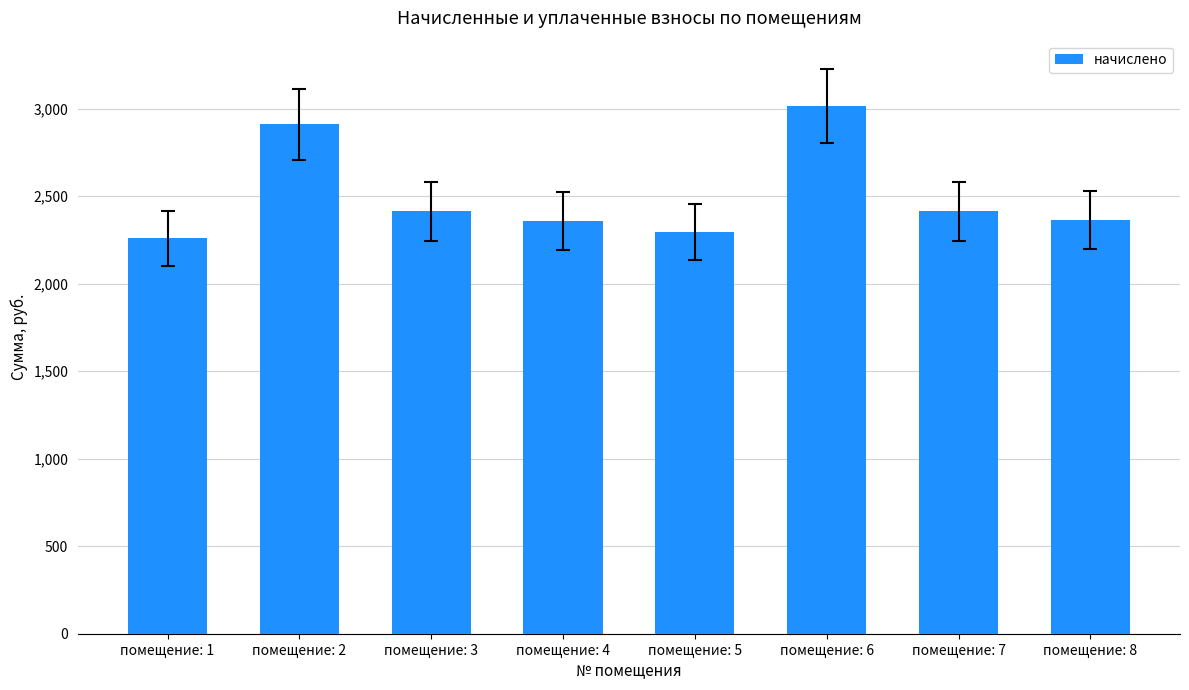

Does the chart contain any negative values?

No